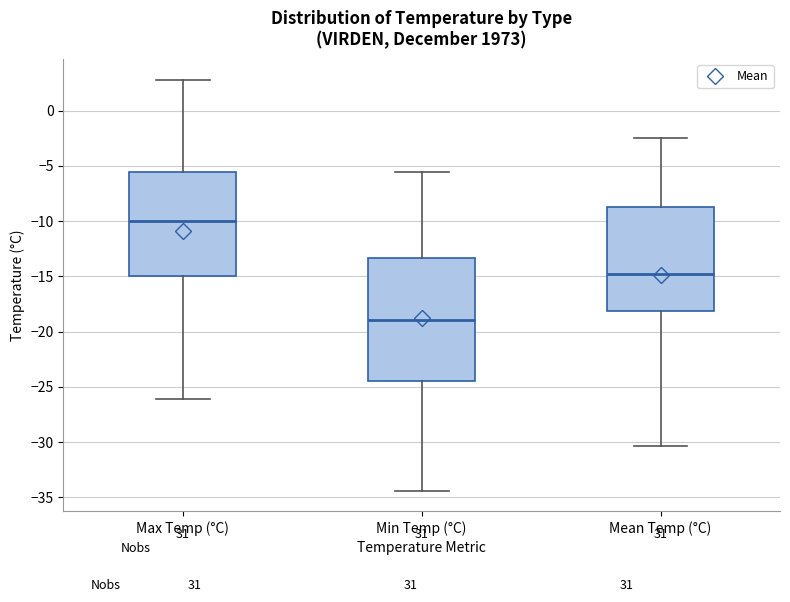

Which box is the tallest, from its lower edge to its upper edge?

Min Temp (°C)